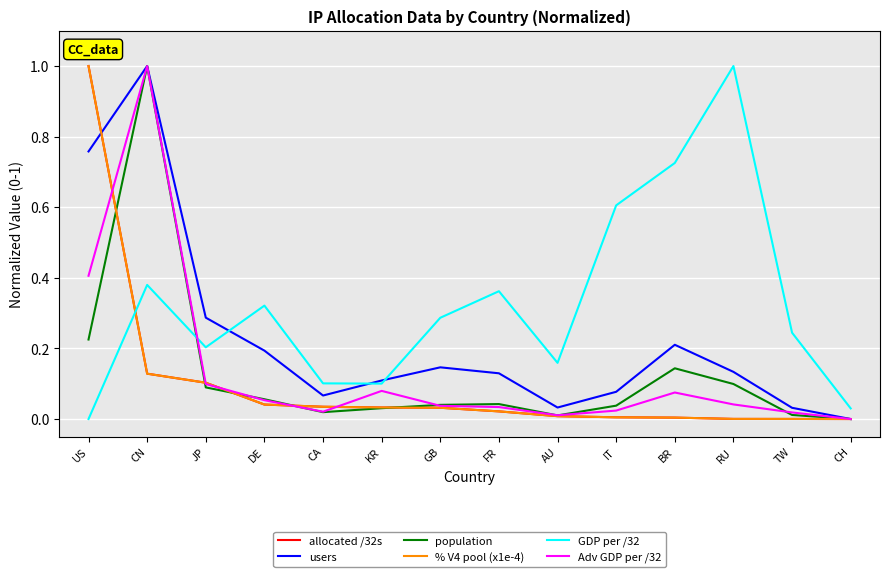

The value of population at BR is 0.1. True or false?

True